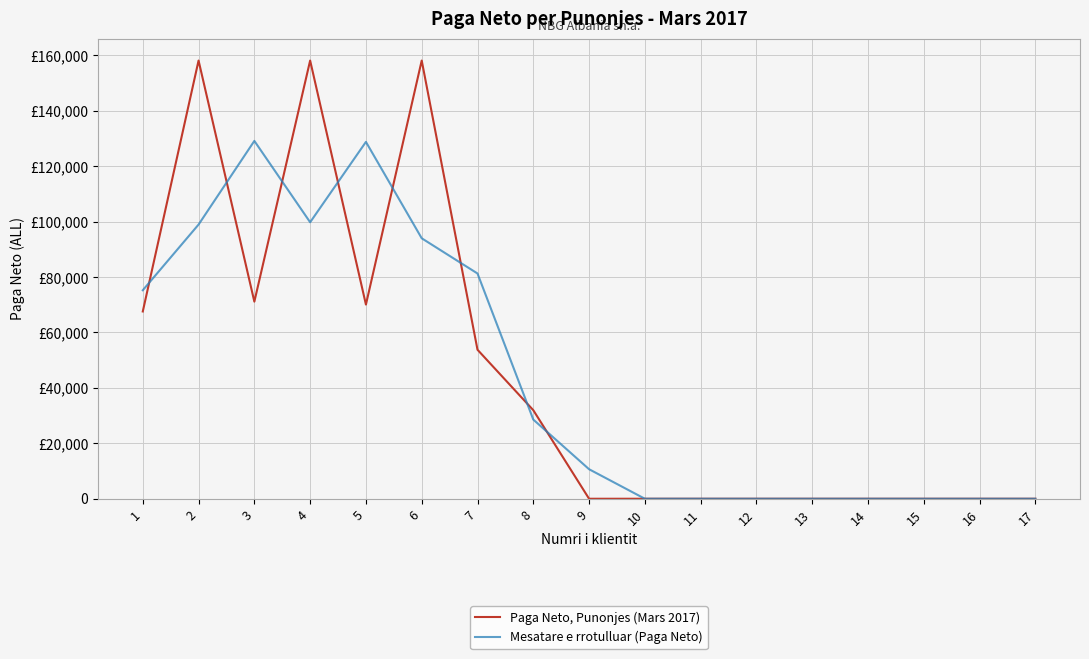

Reading right to left, list all the values displayed in this chart.

Paga Neto, Punonjes (Mars 2017): 17=0.0	16=0.0	15=0.0	14=0.0	13=0.0	12=0.0	11=0.0	10=0.0	9=0.0	8=31956.0	7=53776.0	6=158143.0	5=70073.0	4=158143.0	3=71134.0	2=158143.0	1=67586.0
Mesatare e rrotulluar (Paga Neto): 17=0.0	16=0.0	15=0.0	14=0.0	13=0.0	12=0.0	11=0.0	10=0.0	9=10652.0	8=28577.3	7=81291.7	6=93997.3	5=128786.3	4=99783.3	3=129140.0	2=98954.3	1=75243.0